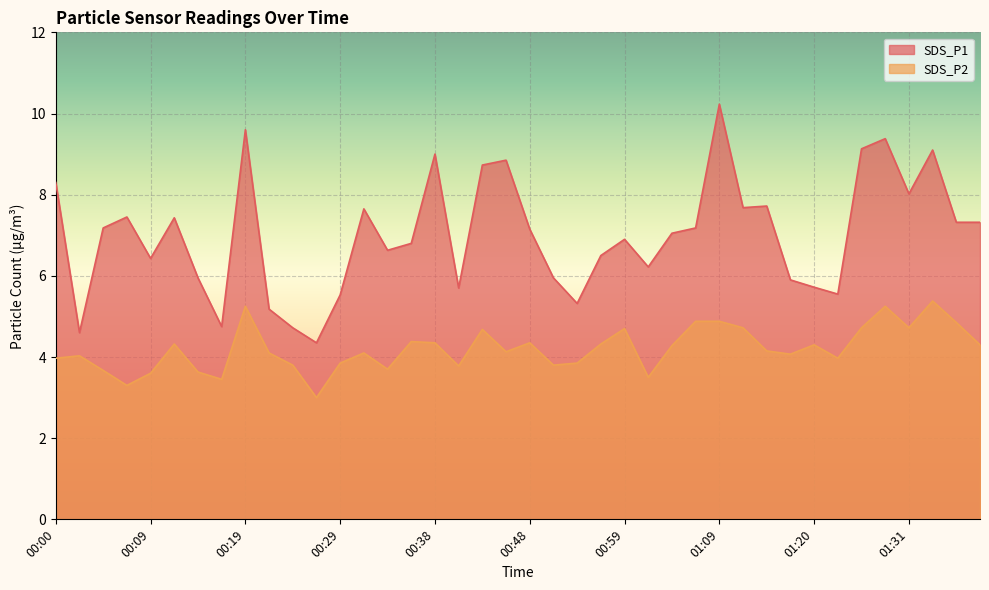

Reading right to left, transcribe all the data shown in this chart.

SDS_P1: 01:39=7.3	01:37=7.3	01:34=9.1	01:31=8.0	01:28=9.4	01:25=9.1	01:23=5.5	01:20=5.7	01:17=5.9	01:14=7.7	01:12=7.7	01:09=10.2	01:06=7.2	01:03=7.0	01:01=6.2	00:59=6.9	00:56=6.5	00:53=5.3	00:51=6.0	00:48=7.2	00:46=8.8	00:43=8.7	00:41=5.7	00:38=9.0	00:36=6.8	00:34=6.6	00:31=7.7	00:29=5.5	00:26=4.3	00:24=4.7	00:21=5.2	00:19=9.6	00:17=4.8	00:14=6.0	00:12=7.4	00:09=6.4	00:07=7.5	00:04=7.2	00:02=4.6	00:00=8.3
SDS_P2: 01:39=4.3	01:37=4.8	01:34=5.4	01:31=4.7	01:28=5.2	01:25=4.7	01:23=4.0	01:20=4.3	01:17=4.1	01:14=4.2	01:12=4.7	01:09=4.9	01:06=4.9	01:03=4.3	01:01=3.5	00:59=4.7	00:56=4.3	00:53=3.9	00:51=3.8	00:48=4.3	00:46=4.1	00:43=4.7	00:41=3.8	00:38=4.3	00:36=4.4	00:34=3.7	00:31=4.1	00:29=3.9	00:26=3.0	00:24=3.8	00:21=4.1	00:19=5.2	00:17=3.5	00:14=3.6	00:12=4.3	00:09=3.6	00:07=3.3	00:04=3.7	00:02=4.0	00:00=4.0